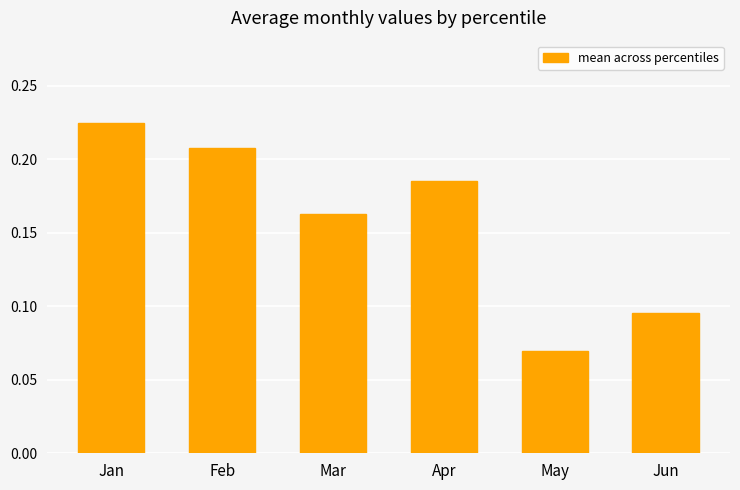

How many values are between 0 and 1?

6